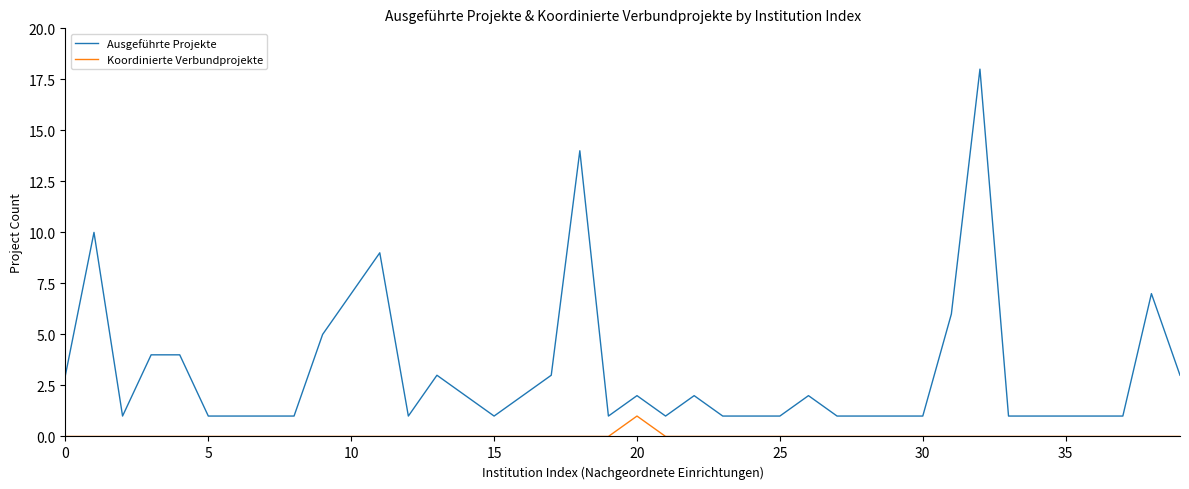

List the series in order of their peak value, lowest first.

Koordinierte Verbundprojekte, Ausgeführte Projekte